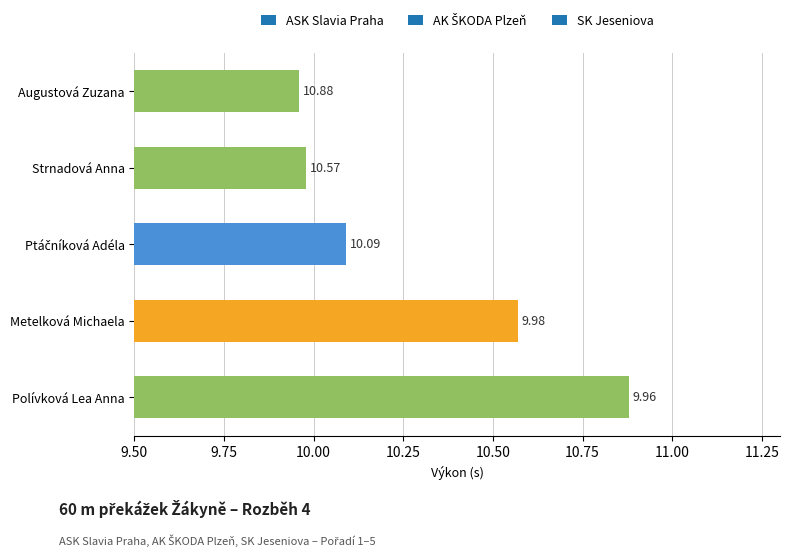

Does the chart contain stacked bars?

No